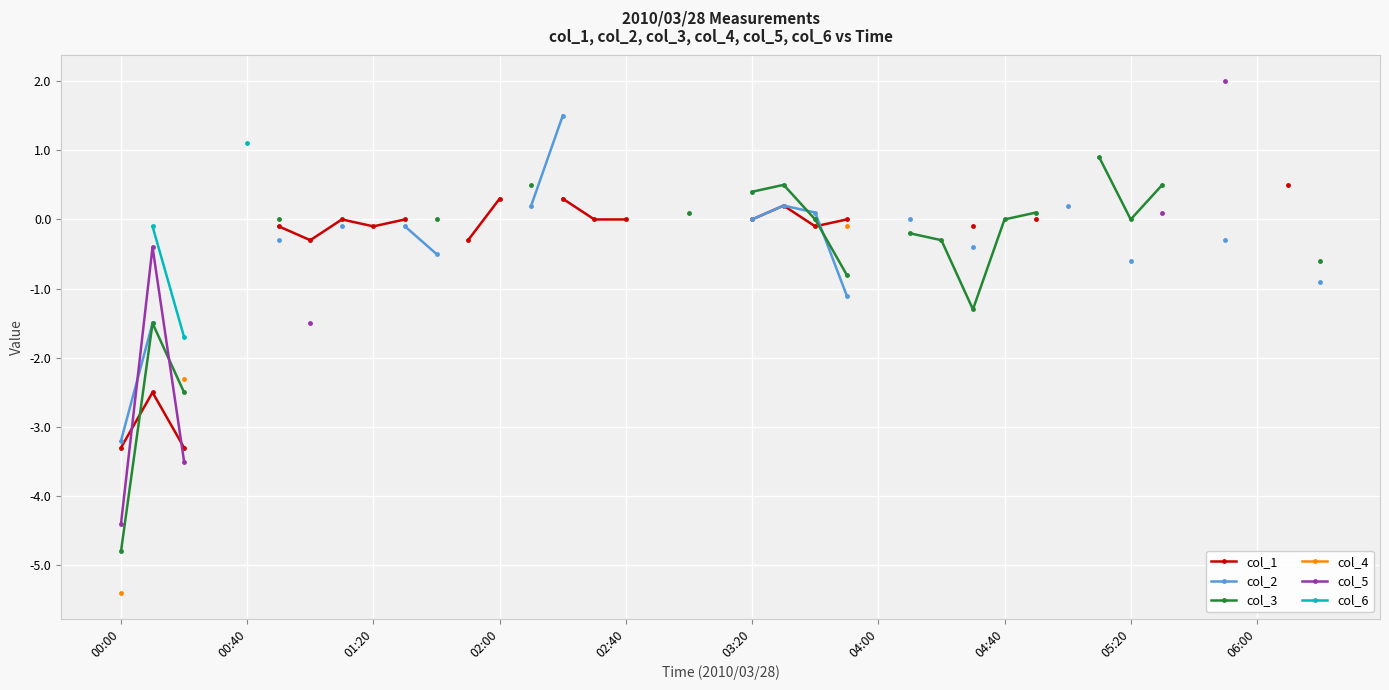

True or false: col_4 and col_3 cross at least once.

False